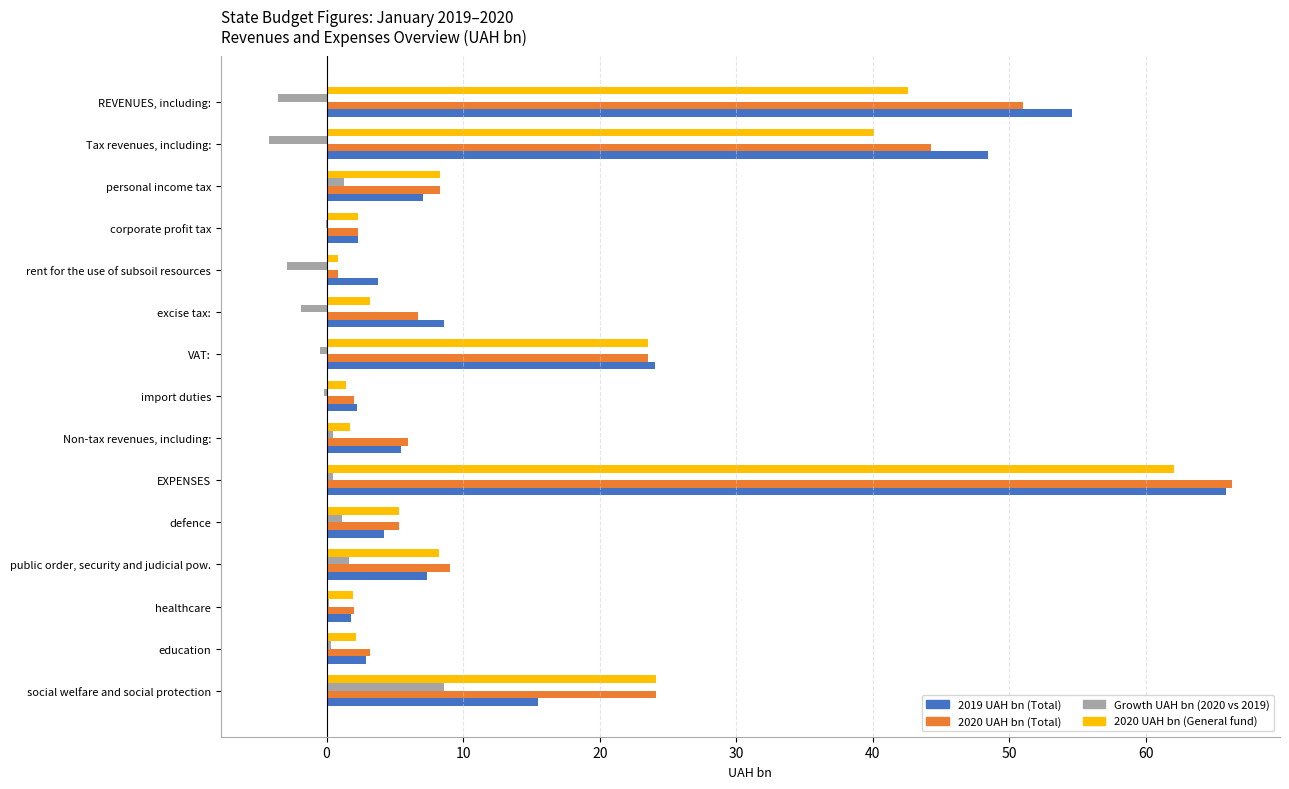

How many categories are shown in the chart?

15